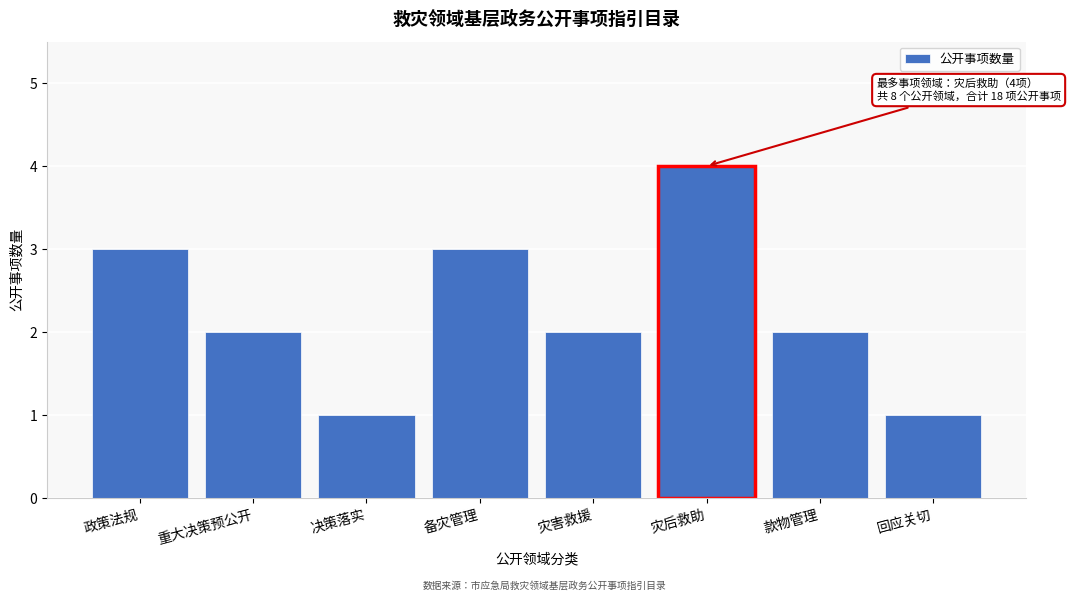

Reading right to left, what are all the values shown in this chart?

1	2	4	2	3	1	2	3